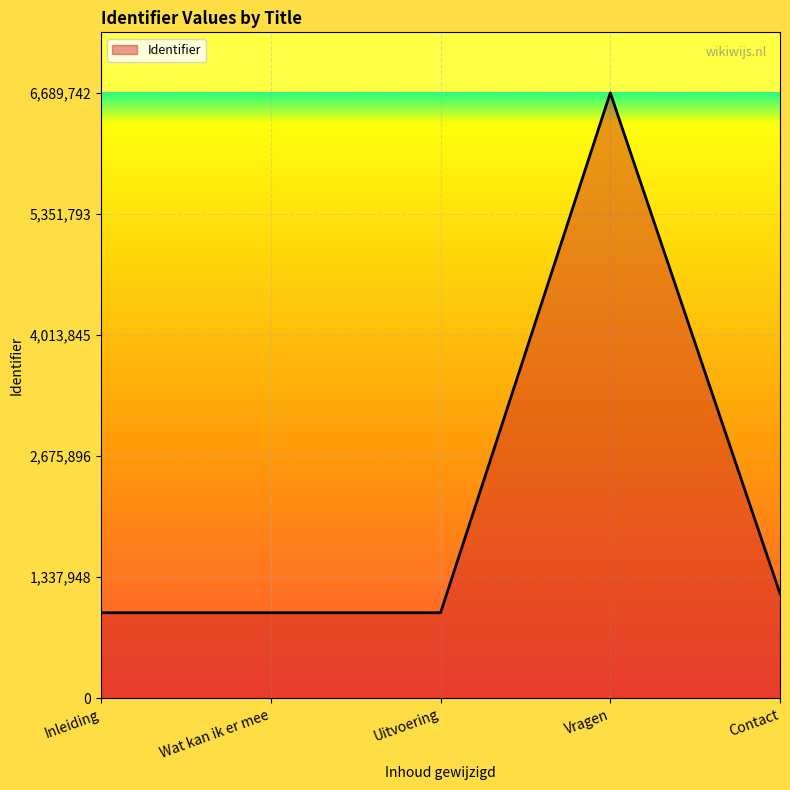

How many values are below 945749?

2